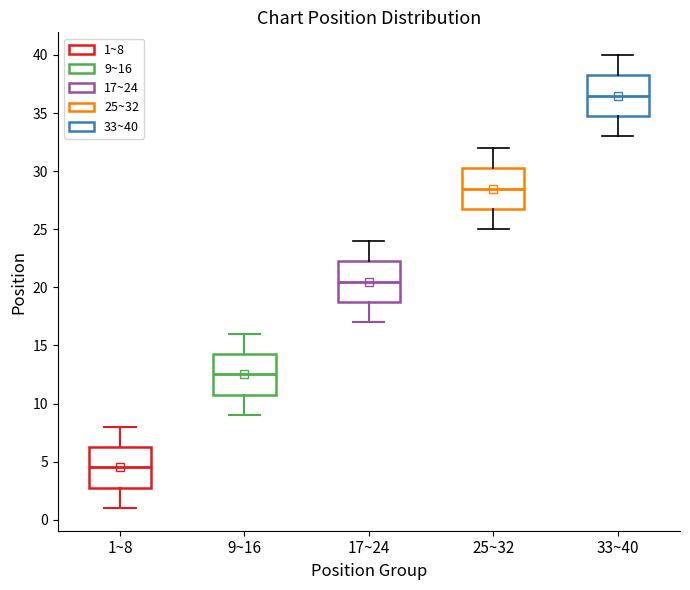

Reading left to right, transcribe this box plot: for each box, give where its median line is, the range the box spans, and where its two whiskers end, as read against the y-axis. The values are not printed on the chart, so give them approximately, as read against the axis.

1~8: median 4.5, box 3.0 to 6.5, whiskers 1.0 to 8.0
9~16: median 12.5, box 11.0 to 14.5, whiskers 9.0 to 16.0
17~24: median 20.5, box 19.0 to 22.5, whiskers 17.0 to 24.0
25~32: median 28.5, box 27.0 to 30.5, whiskers 25.0 to 32.0
33~40: median 36.5, box 35.0 to 38.5, whiskers 33.0 to 40.0